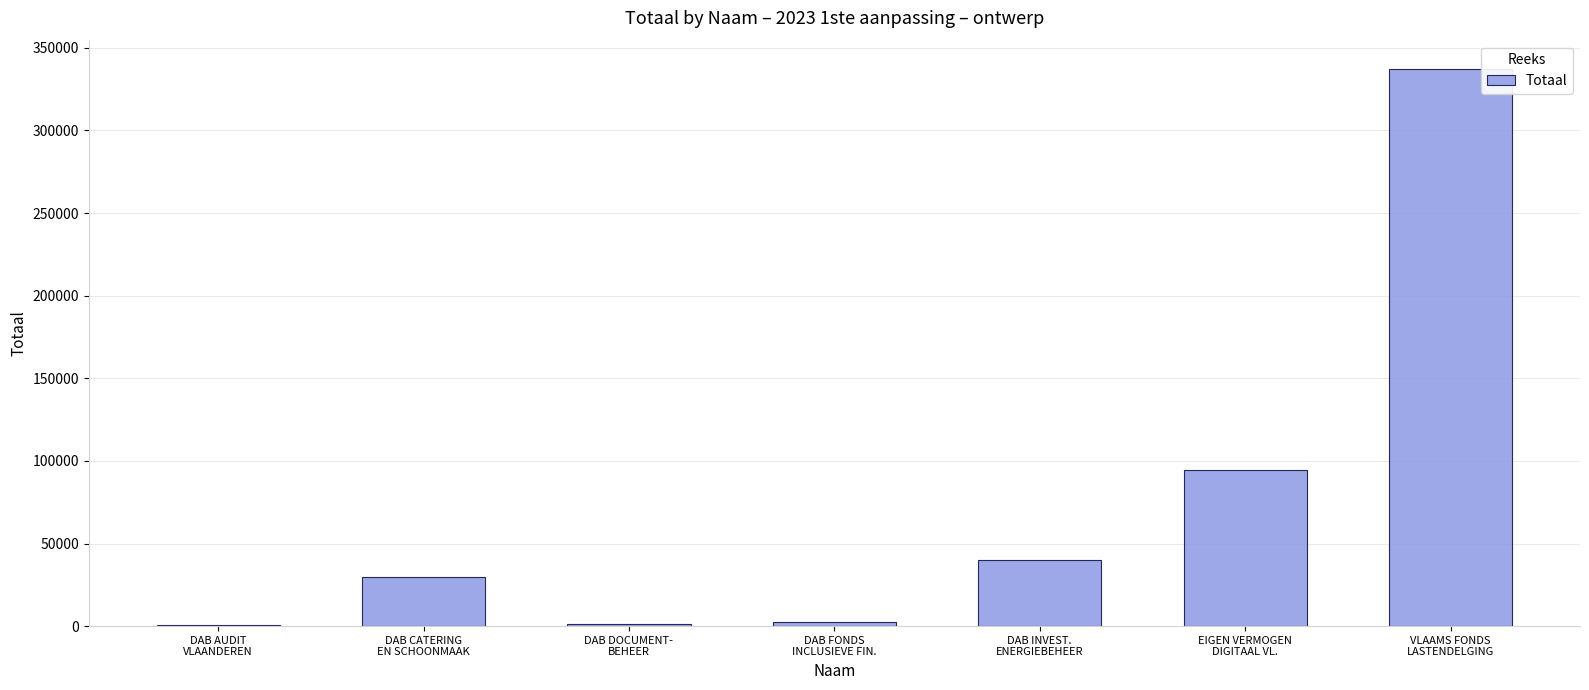

What is the maximum value shown in the chart?

337472